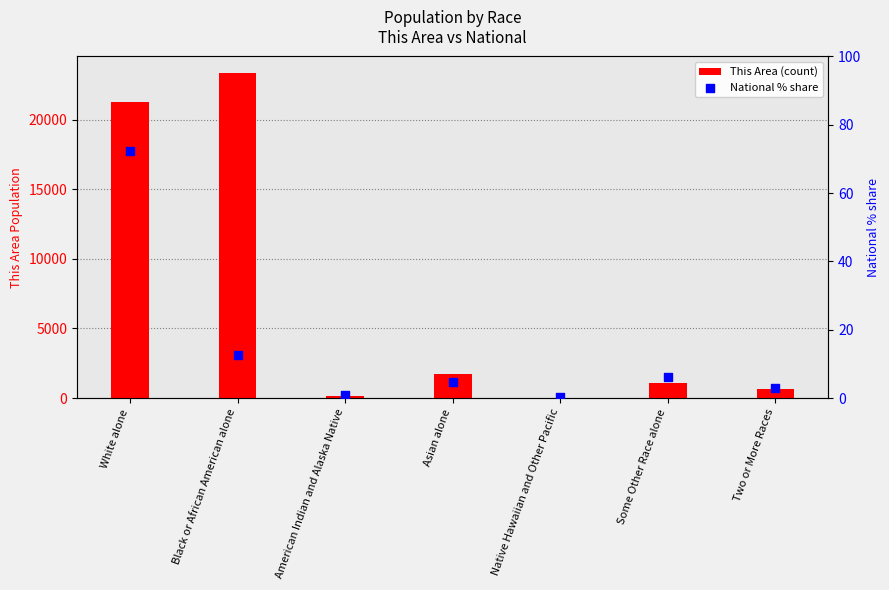

Which series has the largest total across all categories?

This Area (count)